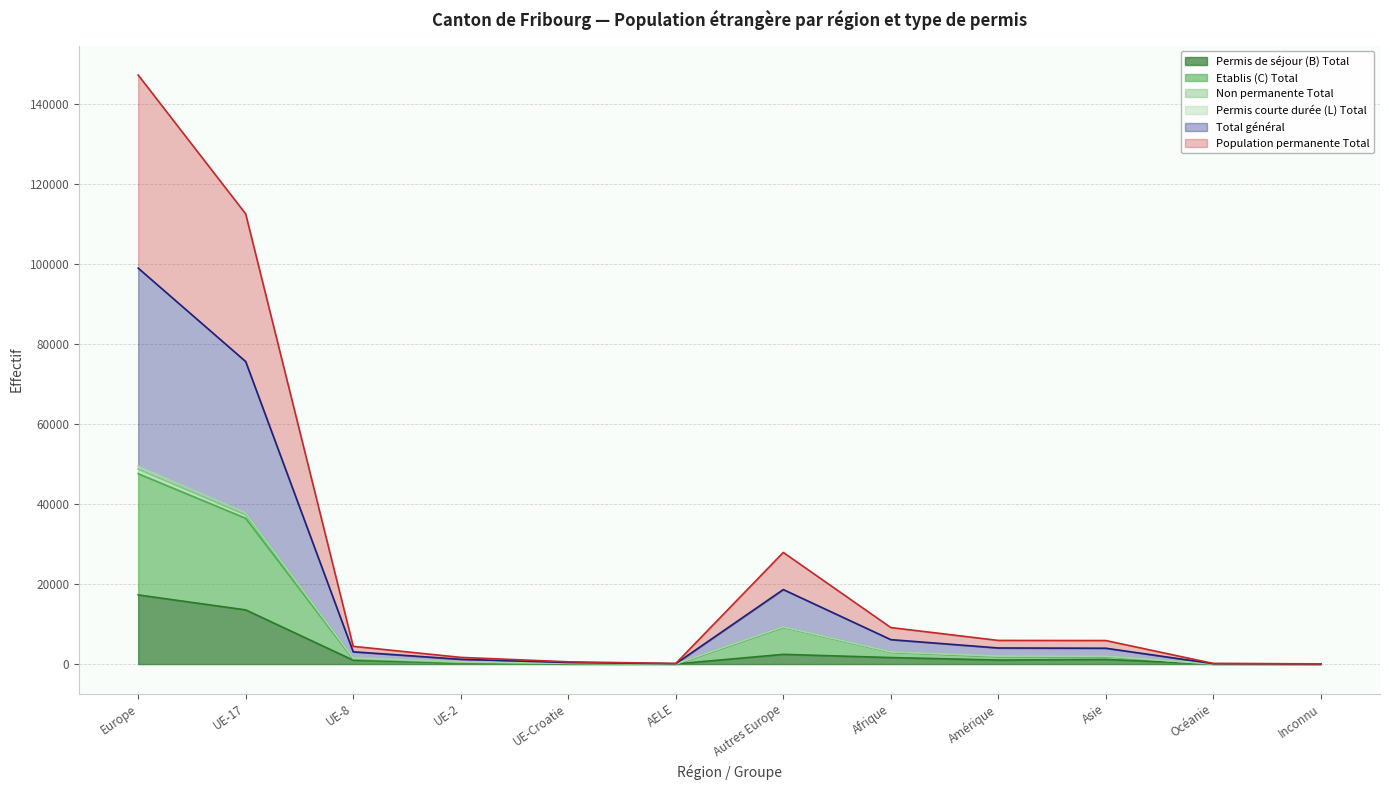

What is the difference between the maximum and minimum values in the Non permanente Total series?

49451